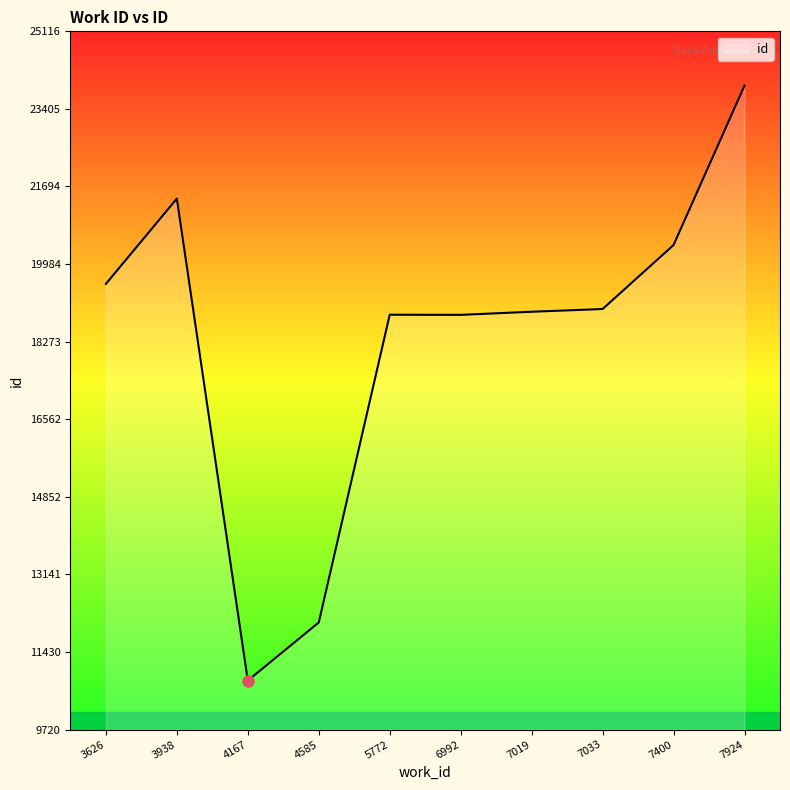

At which label does the data first exceed 18993?

3626